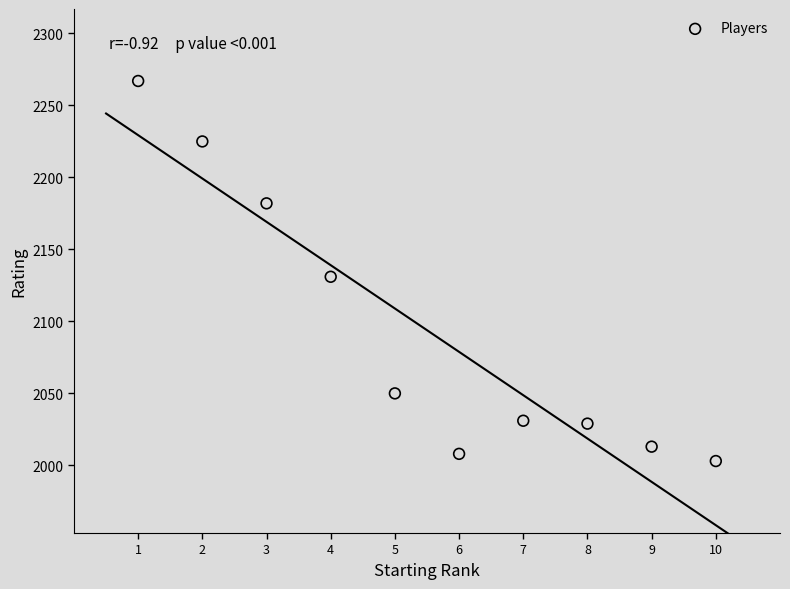

What is the range of Y values (max minus min)?

264